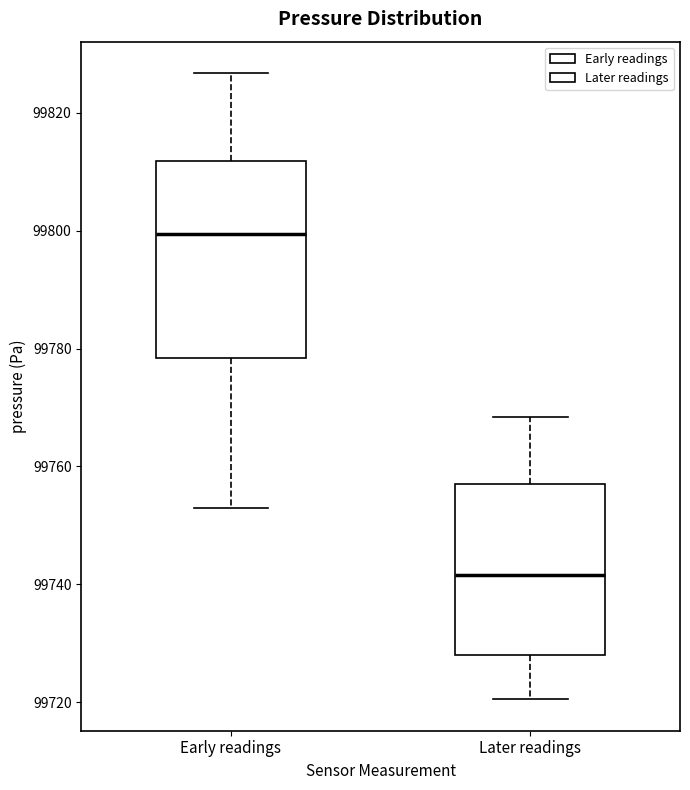

Reading left to right, transcribe this box plot: for each box, give where its median line is, the range the box spans, and where its two whiskers end, as read against the y-axis. The values are not printed on the chart, so give them approximately, as read against the axis.

Early readings: median 99800, box 99778 to 99812, whiskers 99752 to 99826
Later readings: median 99742, box 99728 to 99758, whiskers 99720 to 99768